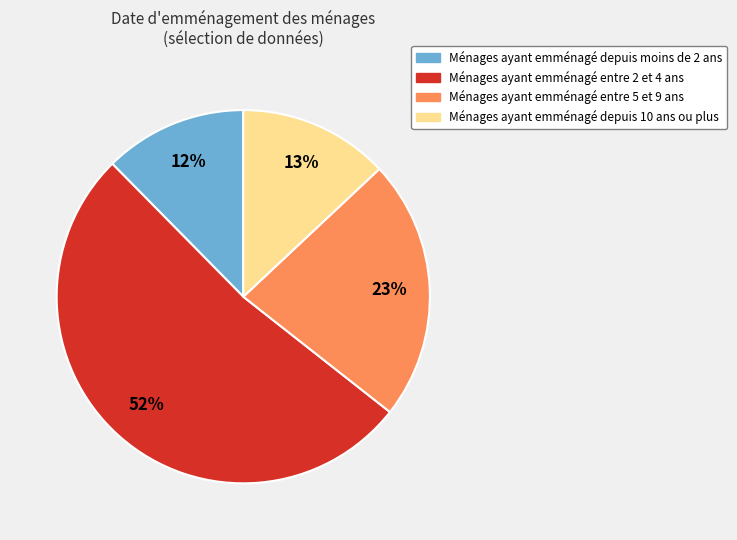

Is there any slice that represents more than half of the pie?

Yes